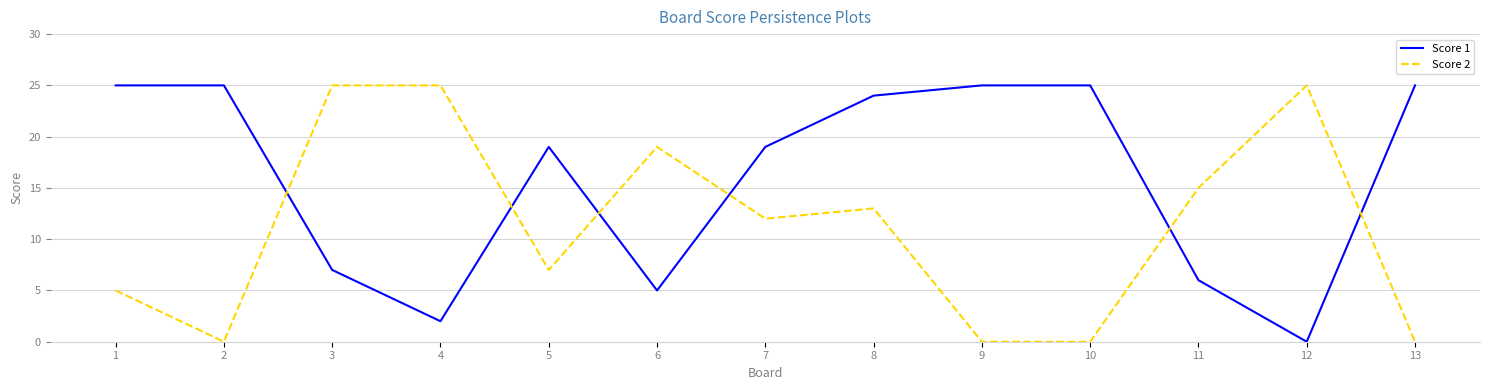

Reading left to right, transcribe all the data shown in this chart.

Score 1: 1=25	2=25	3=7	4=2	5=19	6=5	7=19	8=24	9=25	10=25	11=6	12=0	13=25
Score 2: 1=5	2=0	3=25	4=25	5=7	6=19	7=12	8=13	9=0	10=0	11=15	12=25	13=0